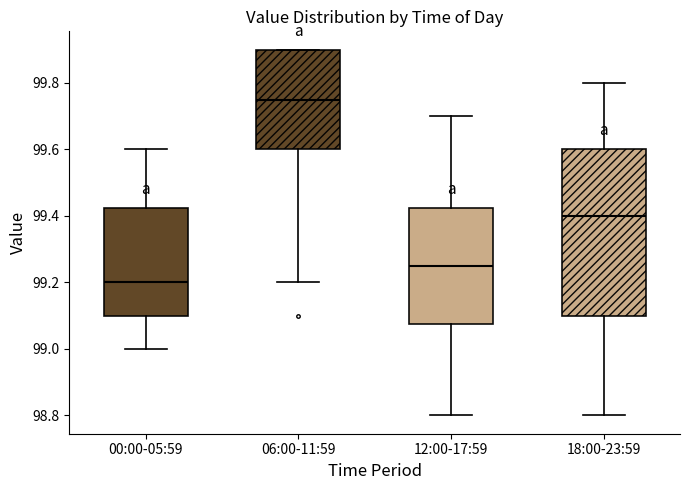

Reading left to right, transcribe this box plot: for each box, give where its median line is, the range the box spans, and where its two whiskers end, as read against the y-axis. The values are not printed on the chart, so give them approximately, as read against the axis.

00:00-05:59: median 99.20, box 99.10 to 99.42, whiskers 99.00 to 99.60
06:00-11:59: median 99.76, box 99.60 to 99.90, whiskers 99.20 to 99.90
12:00-17:59: median 99.26, box 99.08 to 99.42, whiskers 98.80 to 99.70
18:00-23:59: median 99.40, box 99.10 to 99.60, whiskers 98.80 to 99.80